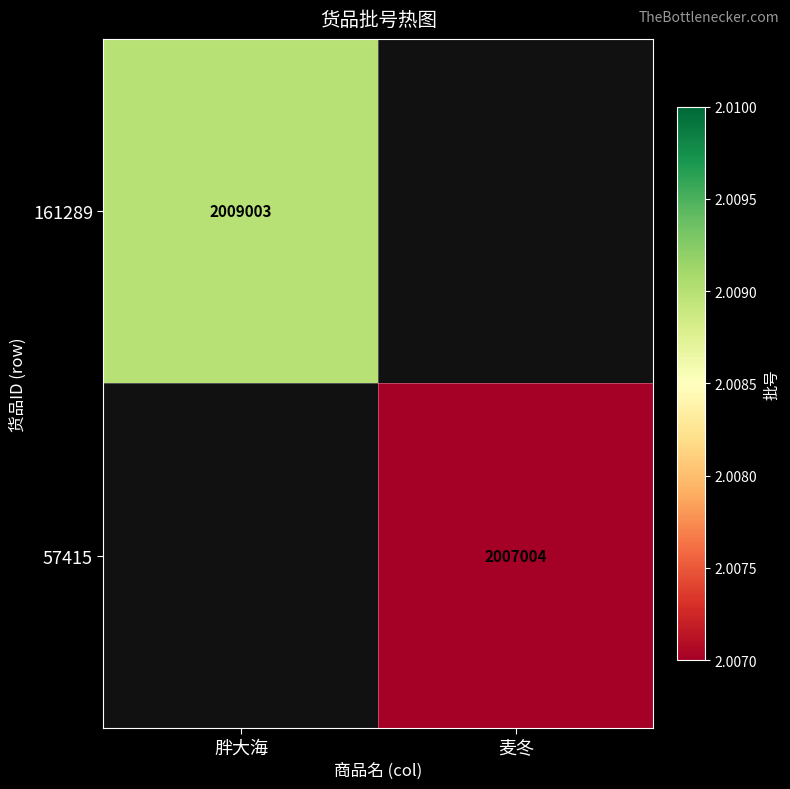

The 57415 series shows 548332 at 麦冬. True or false?

False